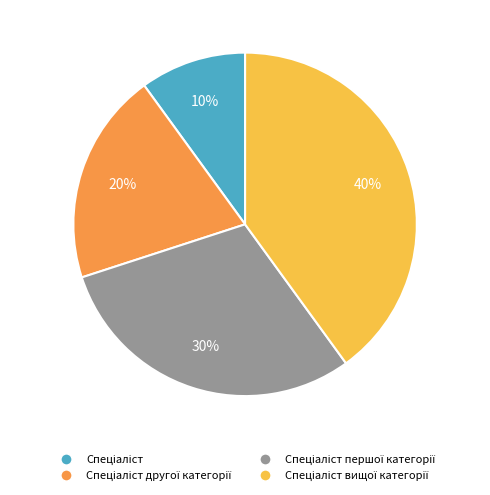

Does any single category account for the majority?

No